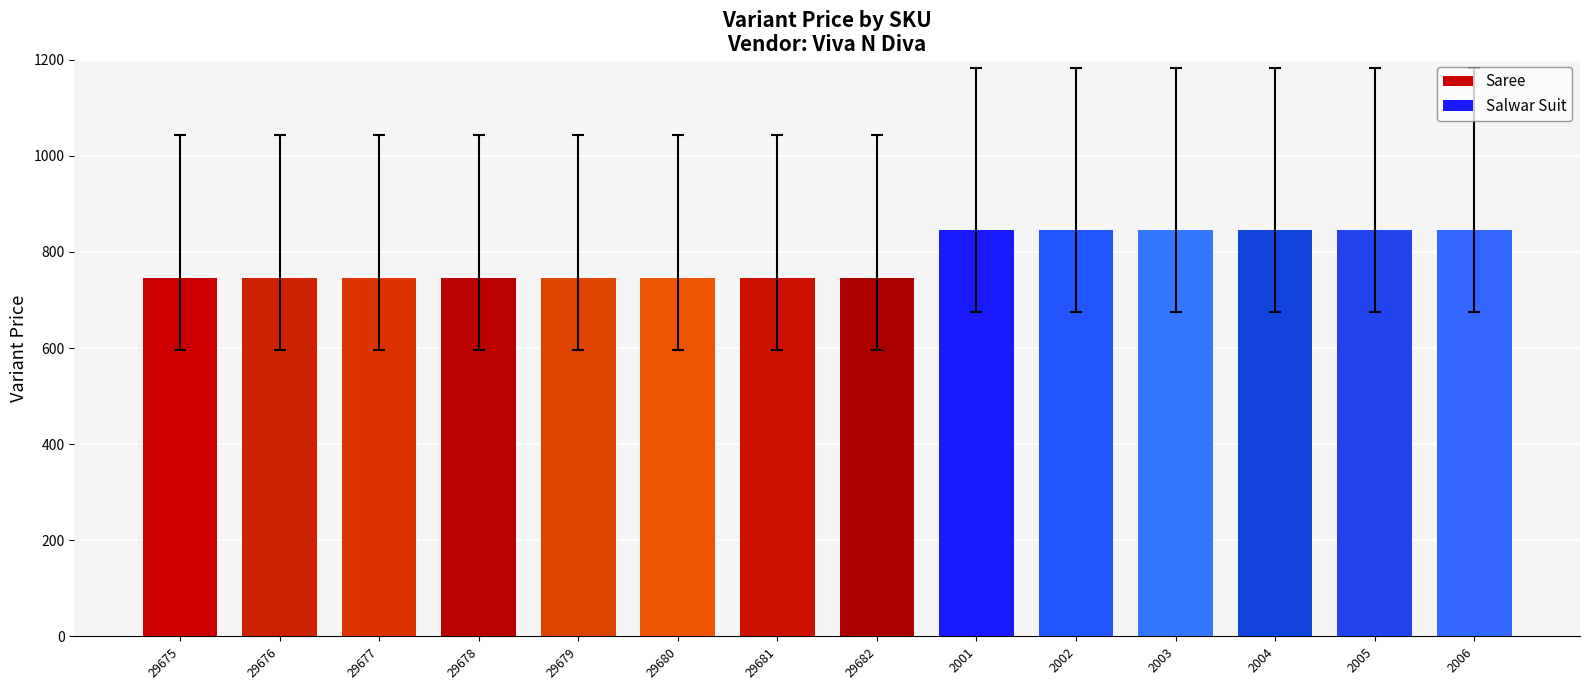

Reading left to right, what are all the values shown in this chart?

29675=745	29676=745	29677=745	29678=745	29679=745	29680=745	29681=745	29682=745	2001=845	2002=845	2003=845	2004=845	2005=845	2006=845